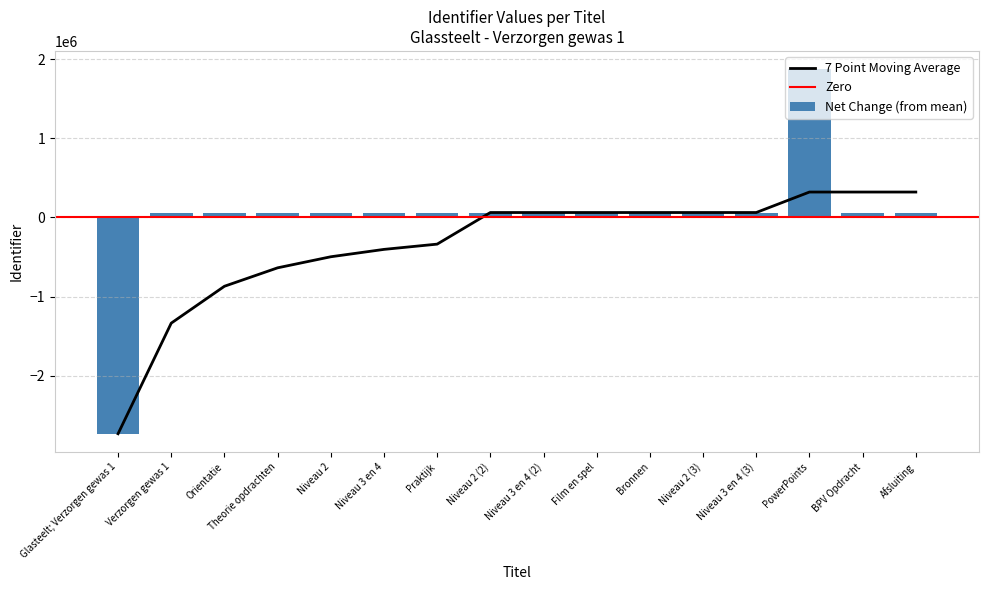

Are the bars horizontal?

No